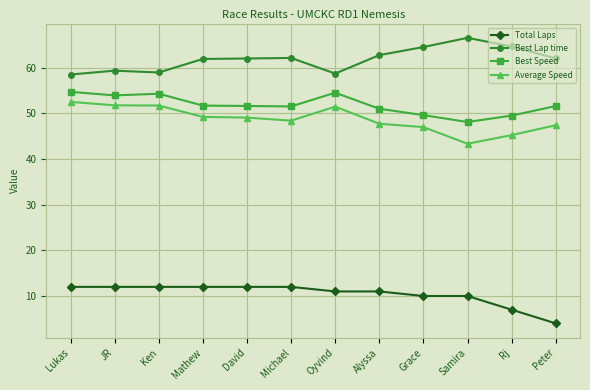

The value of Best Lap time at Ken is 100.3. True or false?

False